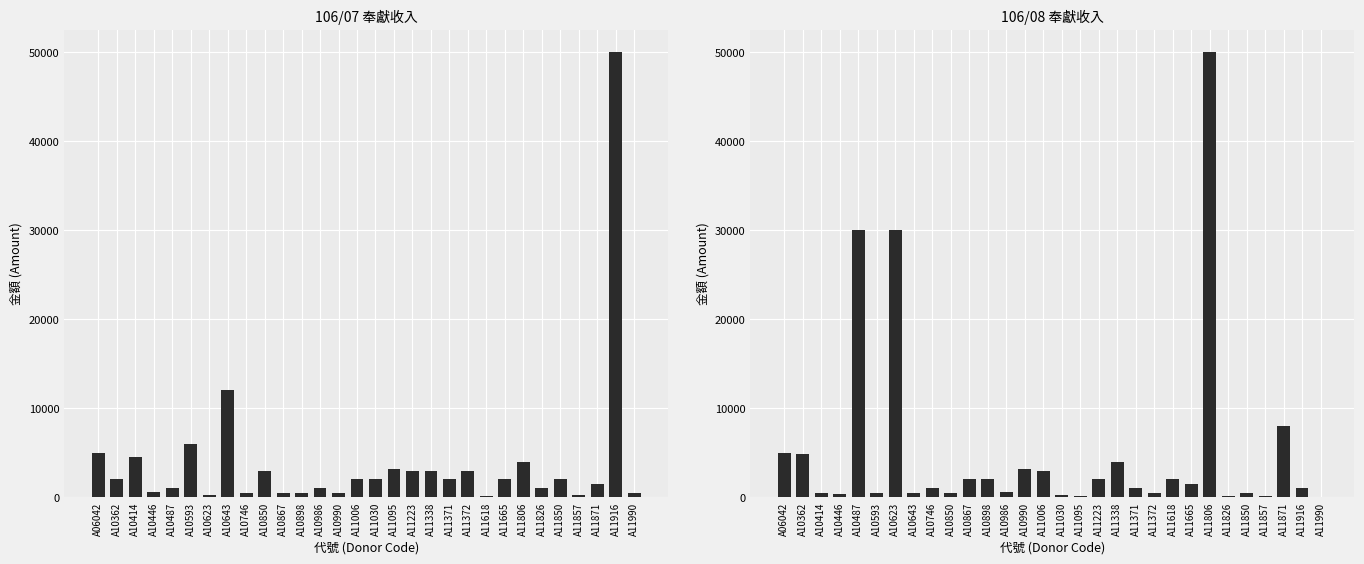

Reading left to right, what are all the values shown in this chart?

106/07 金額: A06042=5000	A10362=2000	A10414=4500	A10446=550	A10487=1000	A10593=6000	A10623=200	A10643=12000	A10746=500	A10850=3000	A10867=500	A10898=500	A10986=1000	A10990=500	A11006=2000	A11030=2000	A11095=3200	A11223=3000	A11338=3000	A11371=2000	A11372=3000	A11618=100	A11665=2000	A11806=4000	A11826=1000	A11850=2000	A11857=300	A11871=1500	A11916=50000	A11990=500
106/08 金額: A06042=5000	A10362=4900	A10414=500	A10446=400	A10487=30000	A10593=500	A10623=30000	A10643=500	A10746=1000	A10850=500	A10867=2000	A10898=2000	A10986=600	A10990=3200	A11006=3000	A11030=200	A11095=100	A11223=2000	A11338=4000	A11371=1000	A11372=500	A11618=2000	A11665=1500	A11806=50000	A11826=100	A11850=500	A11857=100	A11871=8000	A11916=1000	A11990=50